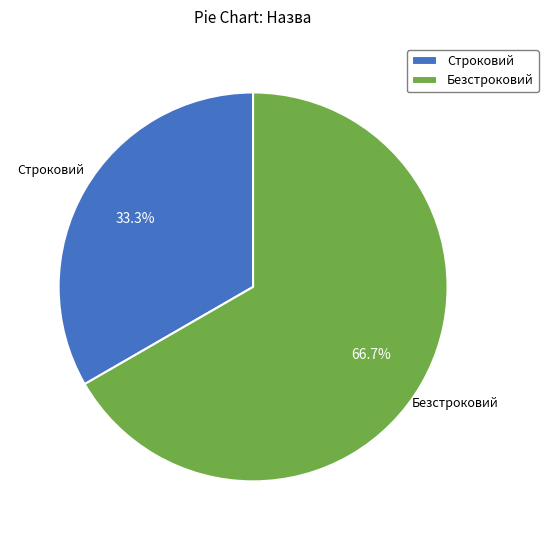

To the nearest percent, what percentage of the pie is Строковий?

33%